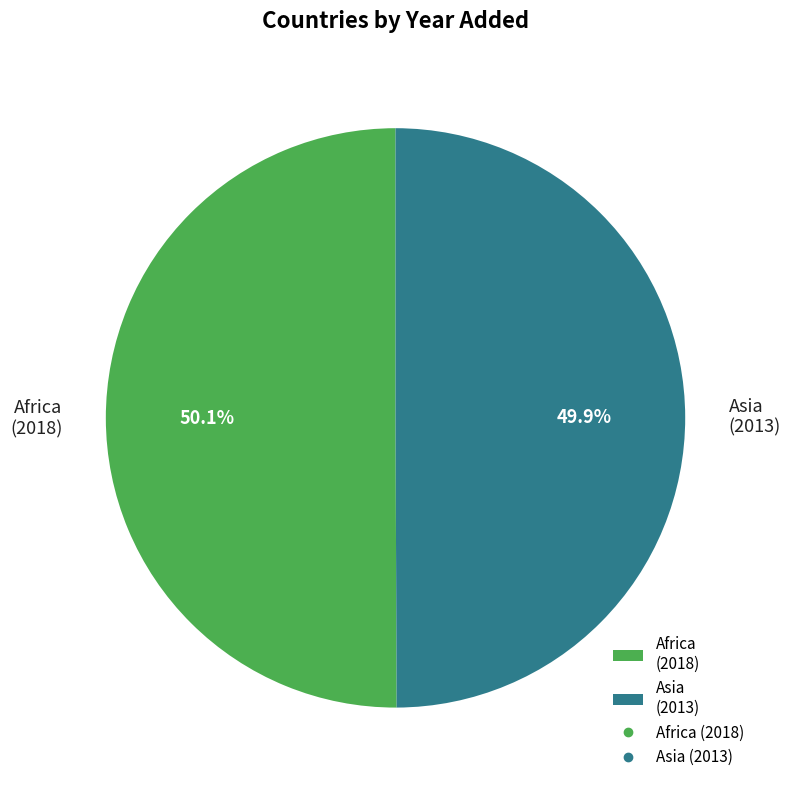

Count the number of slices in the pie.

2